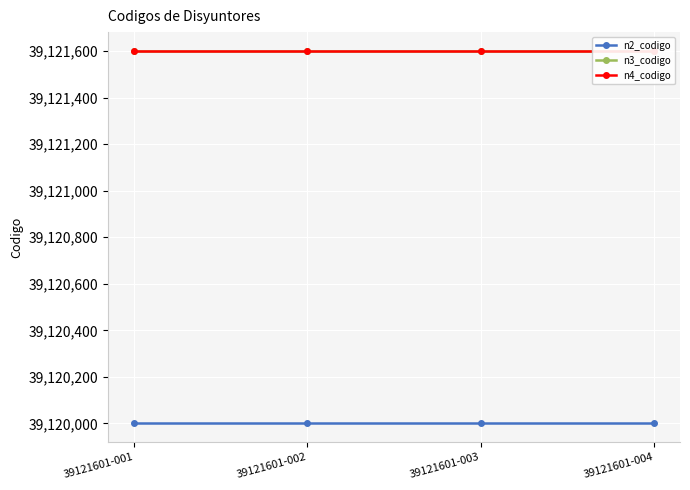

True or false: n3_codigo and n2_codigo intersect in this chart.

False